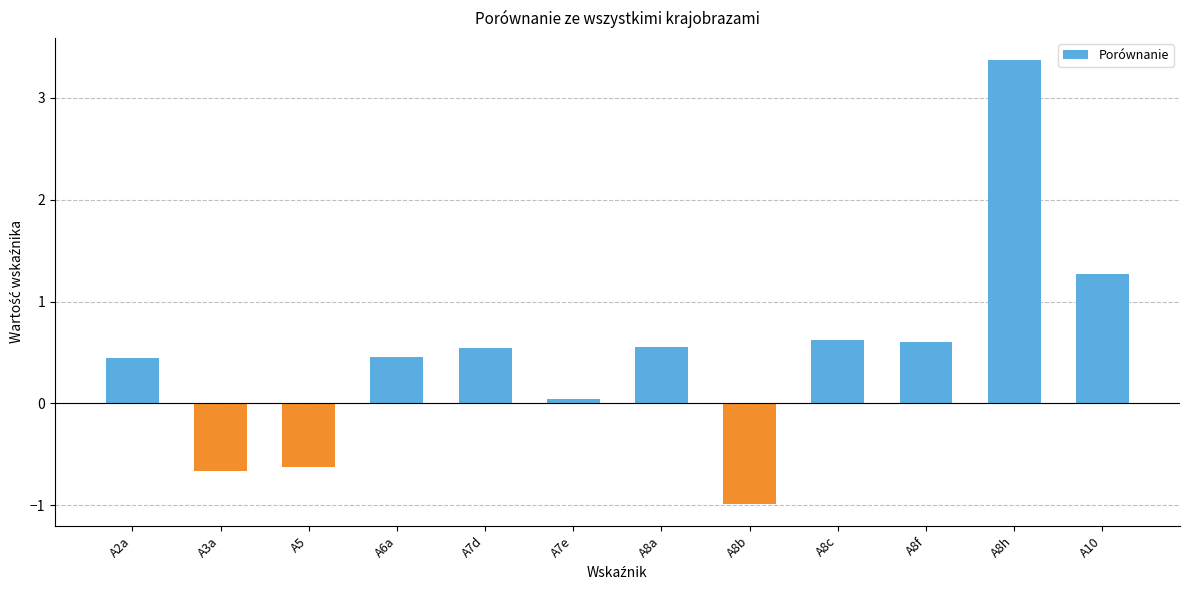

Is it true that the value at A5 is -0.6?

True